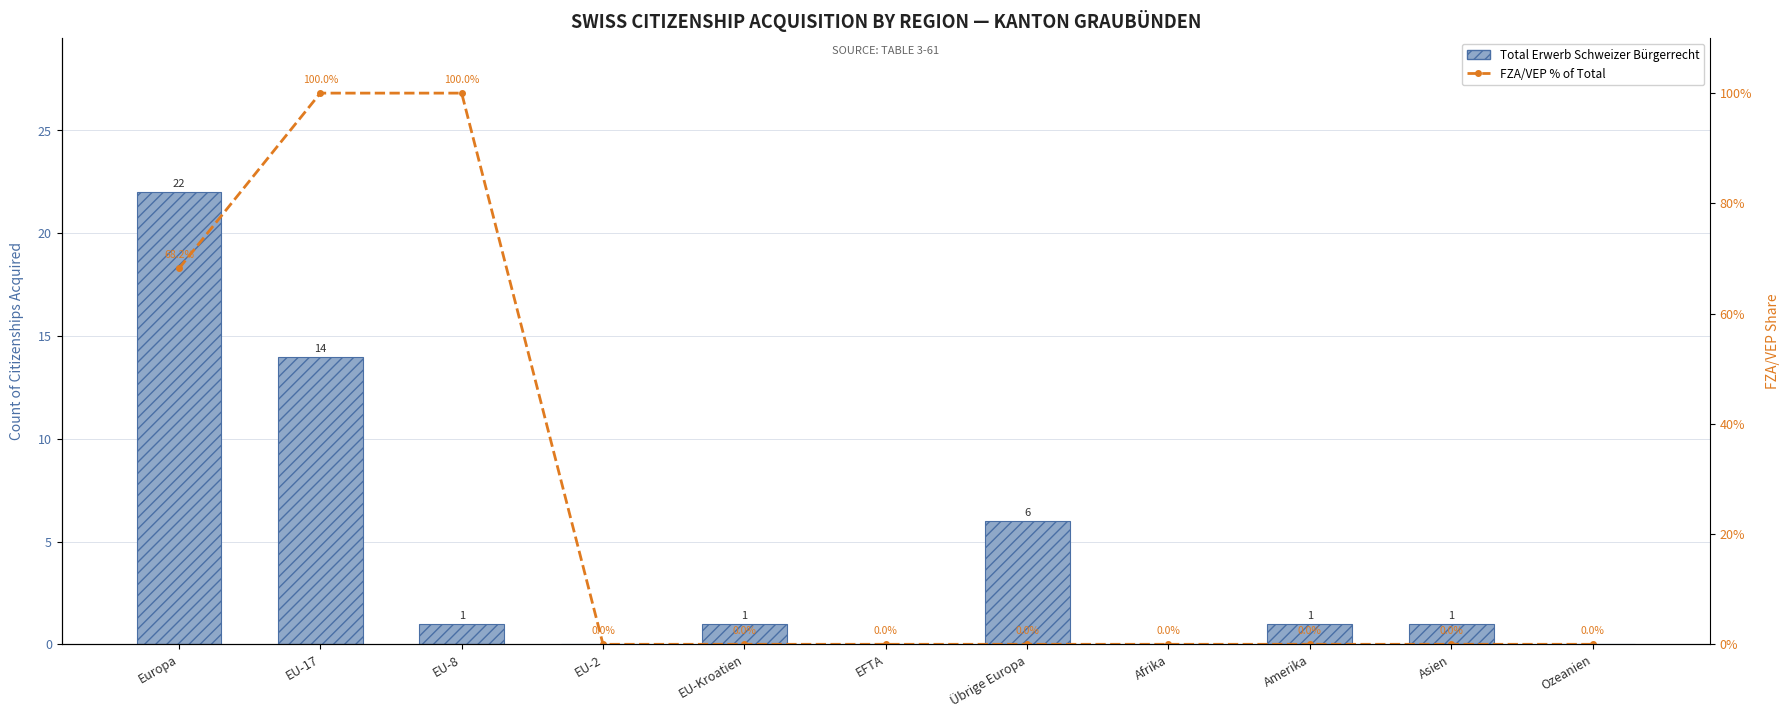

Rank the series by their average value, from lowest to highest.

Total Erwerb Schweizer Bürgerrecht, FZA/VEP % of Total